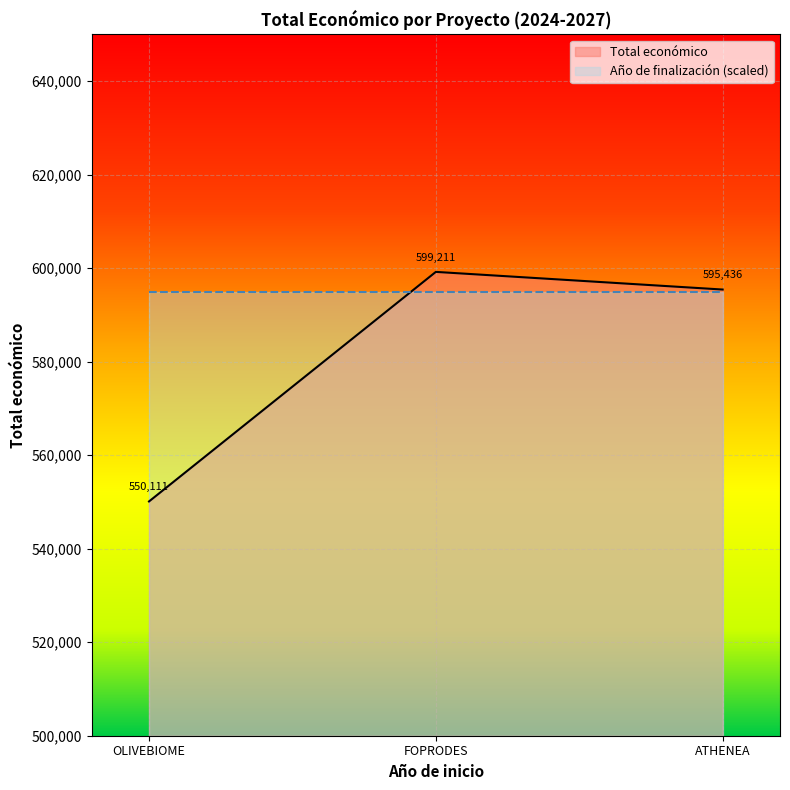

Rank the series at ATHENEA from highest to lowest value.

Total económico, Año de finalización (scaled)